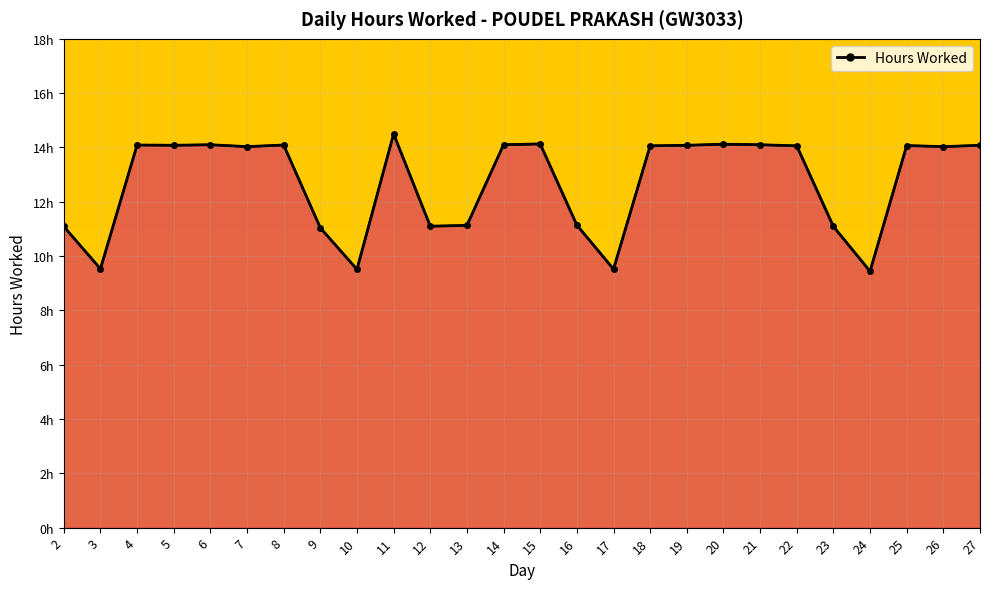

Is this an area chart (filled region under the line)?

Yes